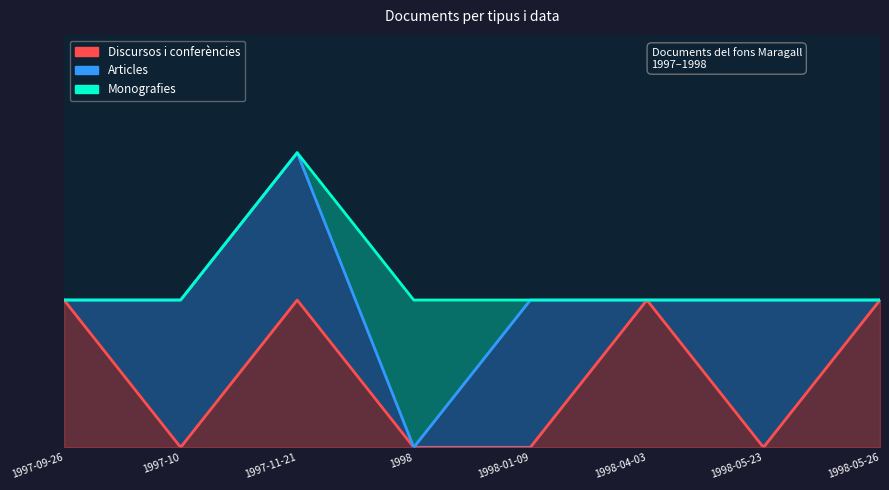

Reading left to right, list all the values displayed in this chart.

Discursos i conferències: 1997-09-26=1	1997-10=0	1997-11-21=1	1998=0	1998-01-09=0	1998-04-03=1	1998-05-23=0	1998-05-26=1
Articles: 1997-09-26=0	1997-10=1	1997-11-21=1	1998=0	1998-01-09=1	1998-04-03=0	1998-05-23=1	1998-05-26=0
Monografies: 1997-09-26=0	1997-10=0	1997-11-21=0	1998=1	1998-01-09=0	1998-04-03=0	1998-05-23=0	1998-05-26=0